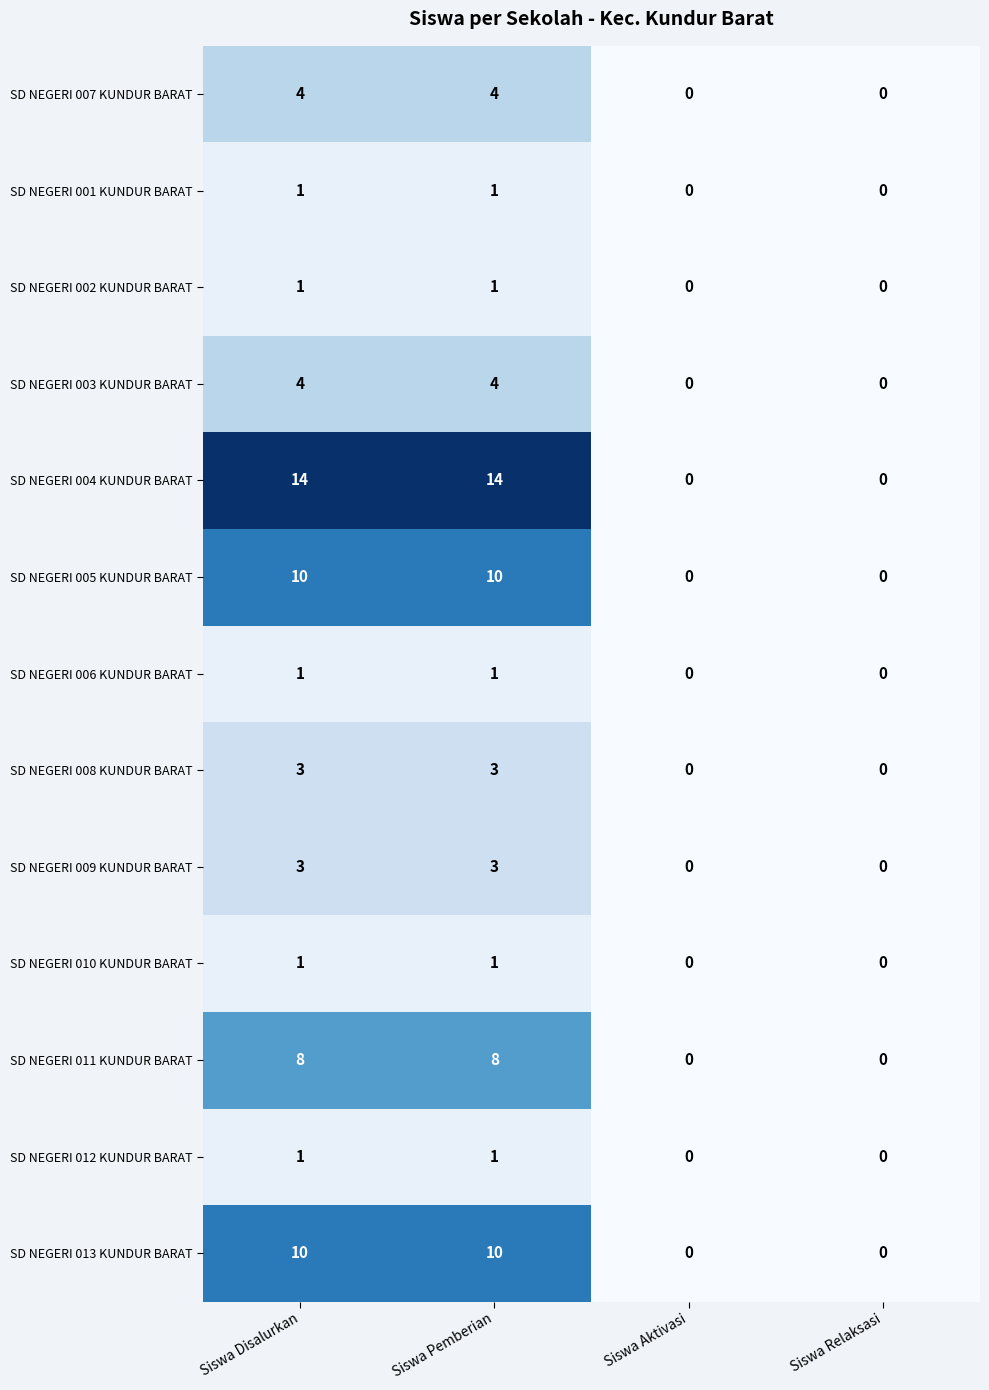

True or false: SD NEGERI 009 KUNDUR BARAT has a value of 3 at Siswa Disalurkan.

True